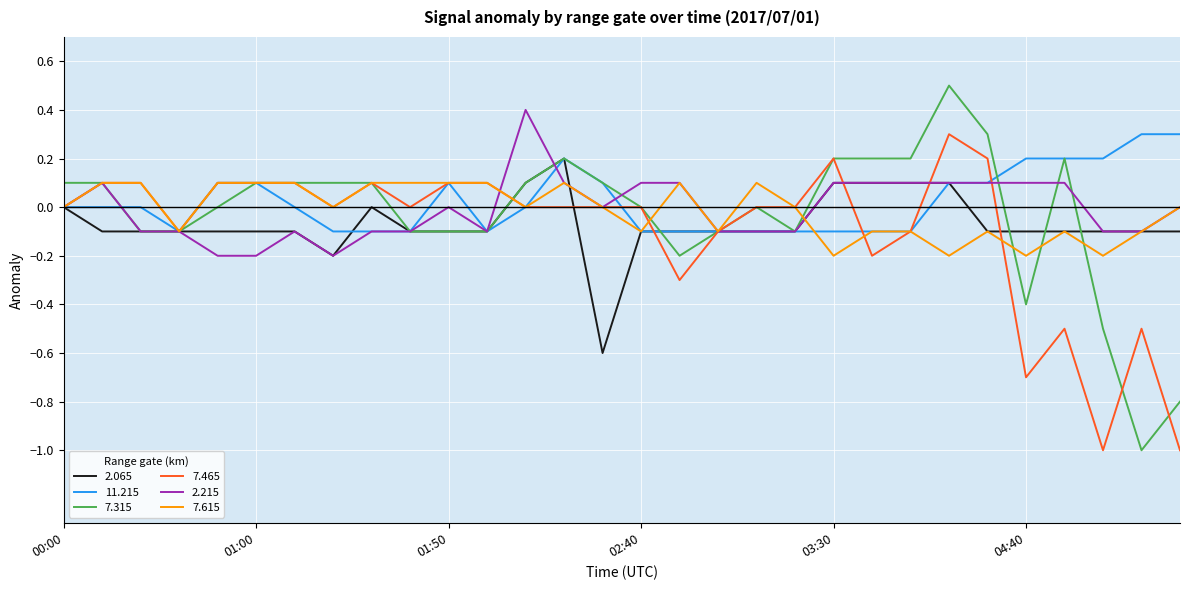

What is the lowest value of the 2.065 series?

-0.6